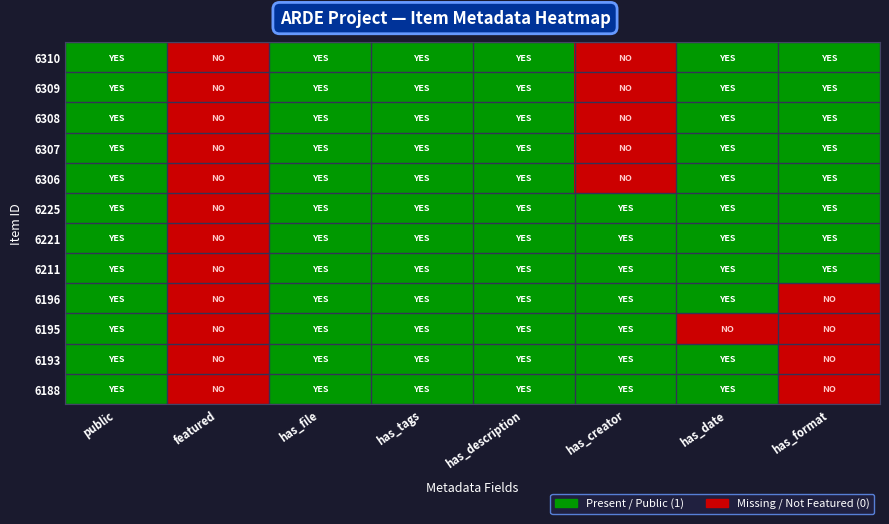

Which has a higher value, has_tags or has_description?

has_tags